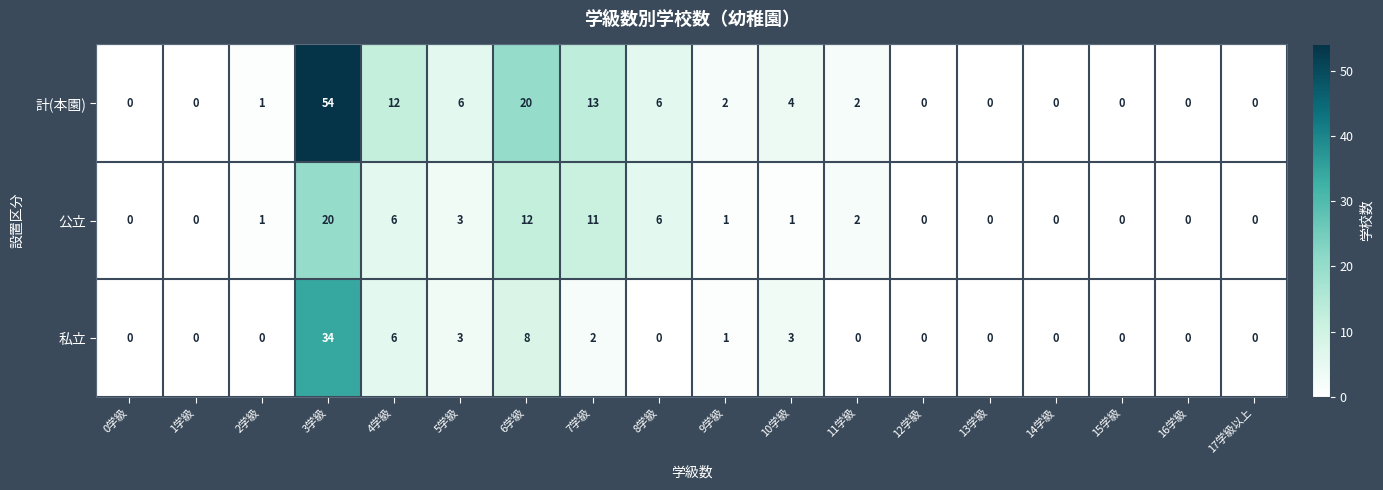

Is the value of 公立 at 5学級 greater than the value of 計(本園) at 15学級?

Yes